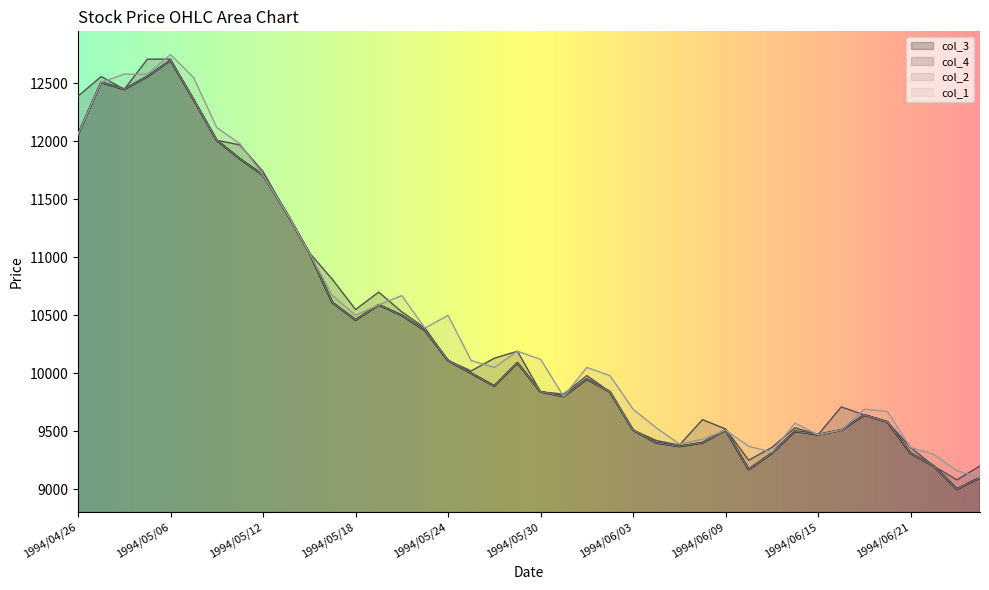

Which has a higher value, 1994/04/26 or 1994/05/30?

1994/04/26